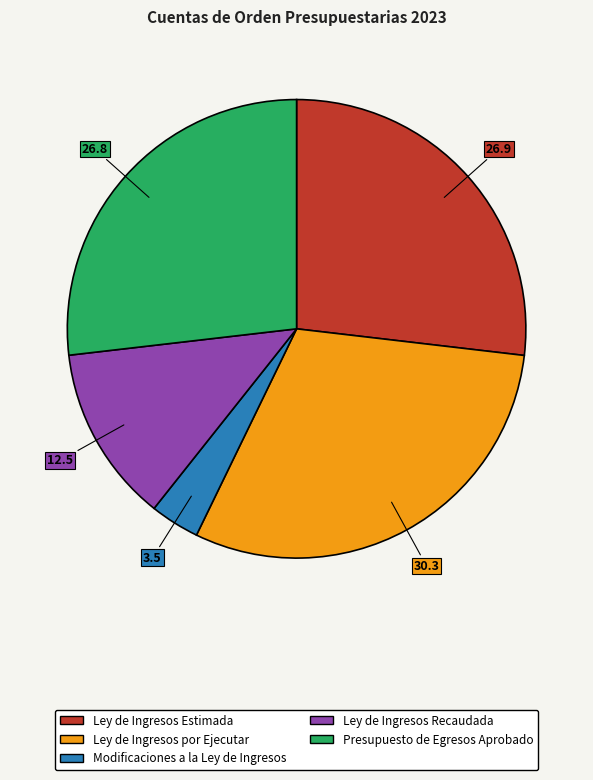

Do Ley de Ingresos por Ejecutar and Modificaciones a la Ley de Ingresos together represent more than half of the pie?

No